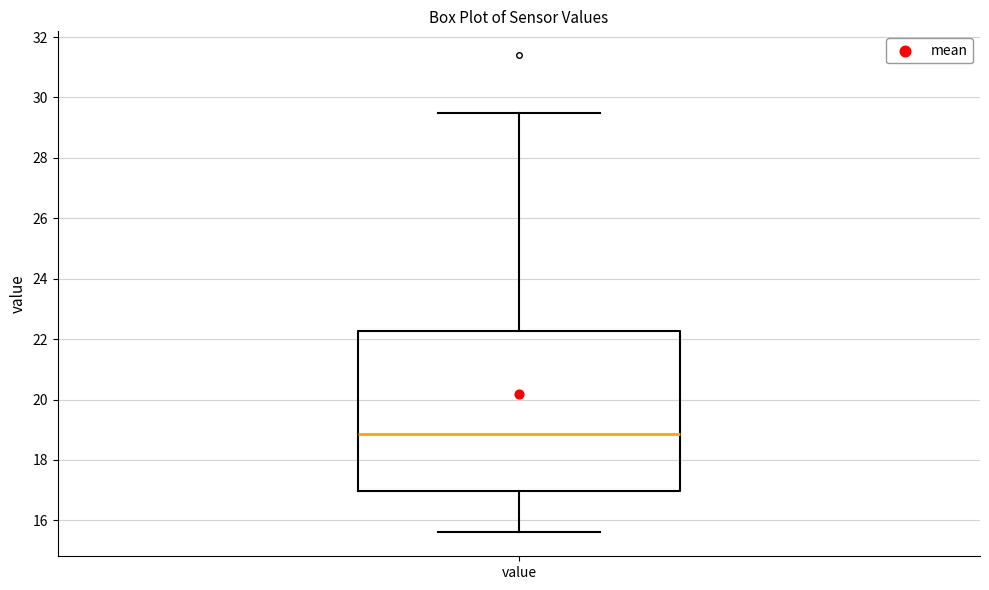

Where does the upper whisker of the box for value end on the y-axis? The values are not printed on the chart, so give them approximately, as read against the axis.

29.4